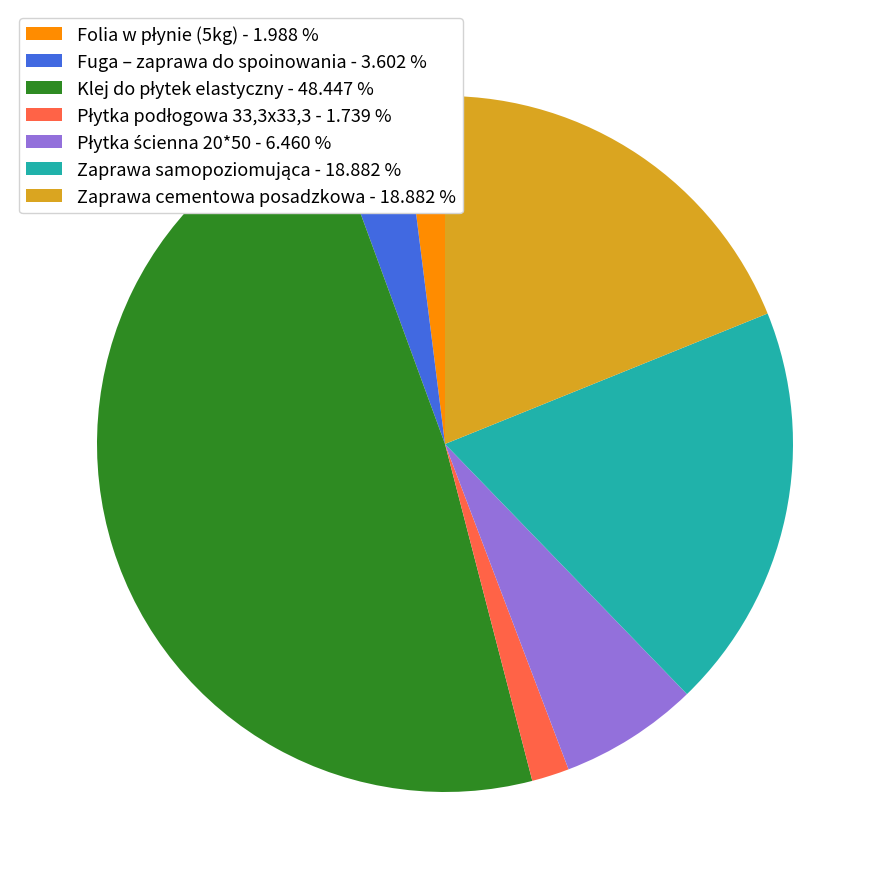

Does any single category account for the majority?

No